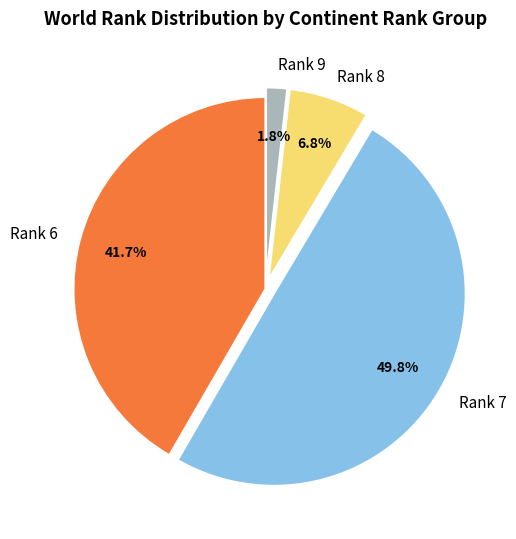

What is the ratio of the value at Rank 7 to the value at Rank 6?

1.2